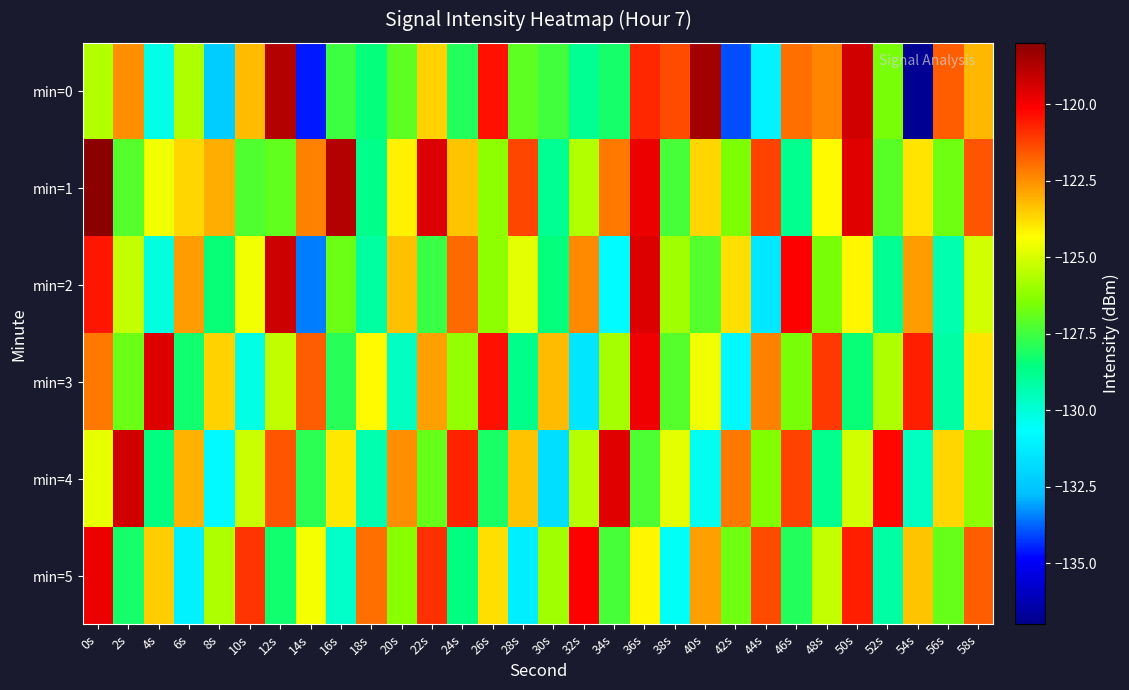

Reading left to right, extract all data points from this chart.

min=0: 0s=-125.6	2s=-122.5	4s=-130.3	6s=-125.7	8s=-132.3	10s=-123.2	12s=-118.8	14s=-134.6	16s=-127.6	18s=-128.5	20s=-127.0	22s=-123.6	24s=-128.0	26s=-120.4	28s=-127.0	30s=-127.4	32s=-128.8	34s=-128.2	36s=-120.8	38s=-121.4	40s=-118.5	42s=-134.0	44s=-131.0	46s=-122.0	48s=-122.4	50s=-119.3	52s=-126.6	54s=-136.8	56s=-121.7	58s=-123.2
min=1: 0s=-118.0	2s=-127.1	4s=-124.6	6s=-123.7	8s=-123.0	10s=-127.2	12s=-127.0	14s=-122.3	16s=-118.8	18s=-128.7	20s=-124.1	22s=-119.5	24s=-123.4	26s=-126.2	28s=-121.3	30s=-128.9	32s=-125.6	34s=-122.1	36s=-119.8	38s=-127.4	40s=-123.7	42s=-126.5	44s=-121.2	46s=-128.8	48s=-124.3	50s=-119.6	52s=-127.1	54s=-123.9	56s=-126.7	58s=-121.5
min=2: 0s=-120.5	2s=-125.3	4s=-130.1	6s=-122.7	8s=-128.4	10s=-124.6	12s=-119.2	14s=-133.5	16s=-126.8	18s=-129.1	20s=-123.3	22s=-127.6	24s=-121.9	26s=-126.2	28s=-124.8	30s=-128.5	32s=-122.4	34s=-130.7	36s=-119.5	38s=-125.9	40s=-127.2	42s=-123.8	44s=-131.4	46s=-120.1	48s=-126.6	50s=-124.2	52s=-128.9	54s=-122.7	56s=-129.3	58s=-125.1
min=3: 0s=-122.1	2s=-126.8	4s=-119.5	6s=-128.3	8s=-123.6	10s=-130.2	12s=-125.4	14s=-121.7	16s=-127.9	18s=-124.3	20s=-129.6	22s=-122.8	24s=-126.1	26s=-120.4	28s=-128.7	30s=-123.2	32s=-131.5	34s=-125.8	36s=-119.9	38s=-127.2	40s=-124.6	42s=-130.9	44s=-122.3	46s=-126.6	48s=-121.1	50s=-128.4	52s=-125.7	54s=-120.6	56s=-129.2	58s=-123.9
min=4: 0s=-124.7	2s=-119.3	4s=-128.6	6s=-123.1	8s=-130.8	10s=-125.2	12s=-121.5	14s=-127.8	16s=-124.0	18s=-129.3	20s=-122.5	22s=-126.9	24s=-120.7	26s=-128.1	28s=-123.4	30s=-131.7	32s=-125.5	34s=-119.6	36s=-127.3	38s=-124.8	40s=-130.4	42s=-122.1	44s=-126.4	46s=-121.2	48s=-128.8	50s=-125.1	52s=-120.3	54s=-129.6	56s=-123.7	58s=-126.2
min=5: 0s=-119.8	2s=-128.2	4s=-123.5	6s=-131.1	8s=-125.7	10s=-121.0	12s=-128.3	14s=-124.5	16s=-129.8	18s=-122.0	20s=-126.3	22s=-120.9	24s=-128.6	26s=-123.8	28s=-131.2	30s=-125.9	32s=-120.1	34s=-127.4	36s=-124.2	38s=-130.5	40s=-122.8	42s=-126.7	44s=-121.4	46s=-128.0	48s=-125.3	50s=-120.6	52s=-129.2	54s=-123.4	56s=-126.9	58s=-121.7